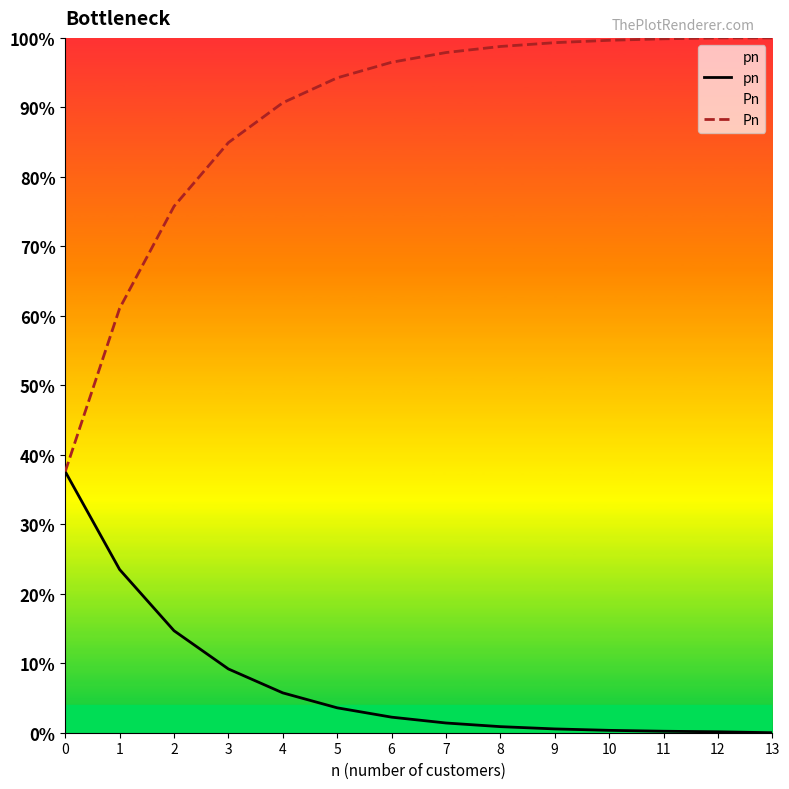

Rank the categories by Pn value from highest to lowest.

12, 13, 11, 10, 9, 8, 7, 6, 5, 4, 3, 2, 1, 0